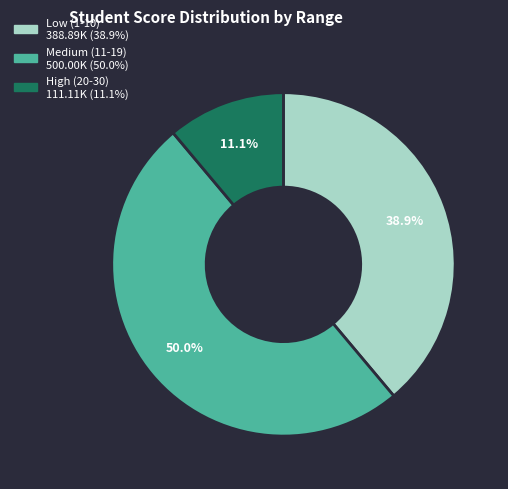

Count the number of slices in the pie.

3